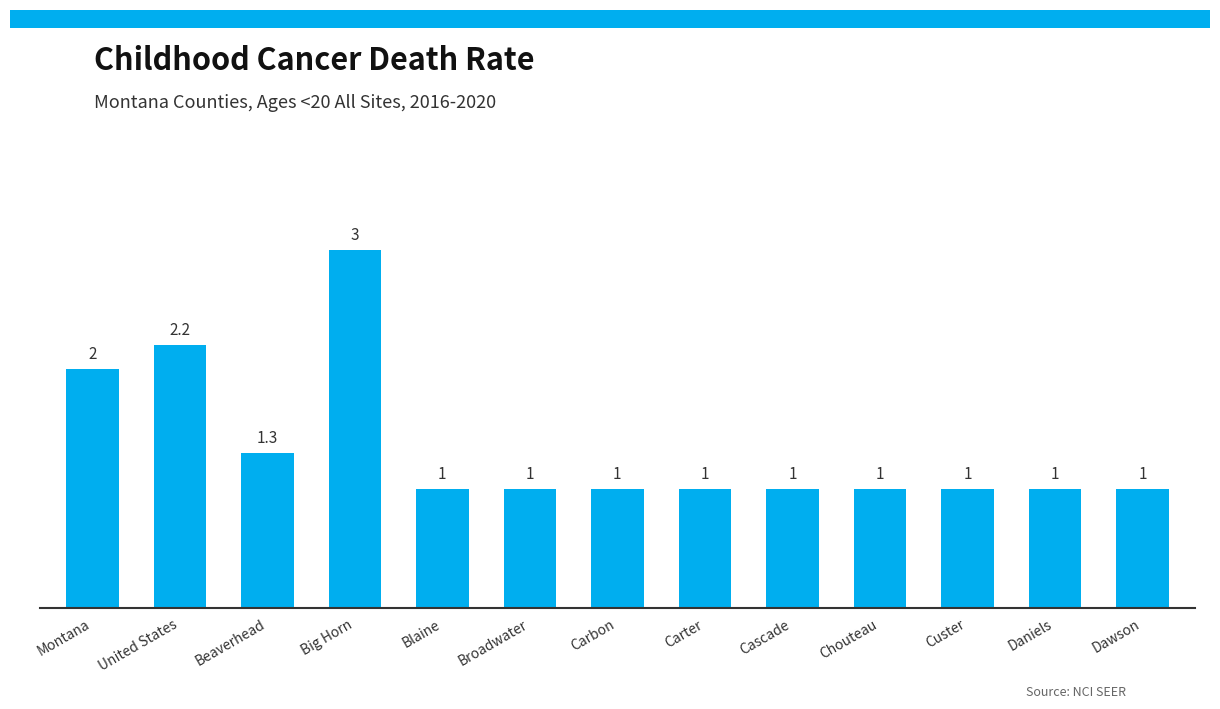

True or false: the data shows 1.0 at Daniels.

True